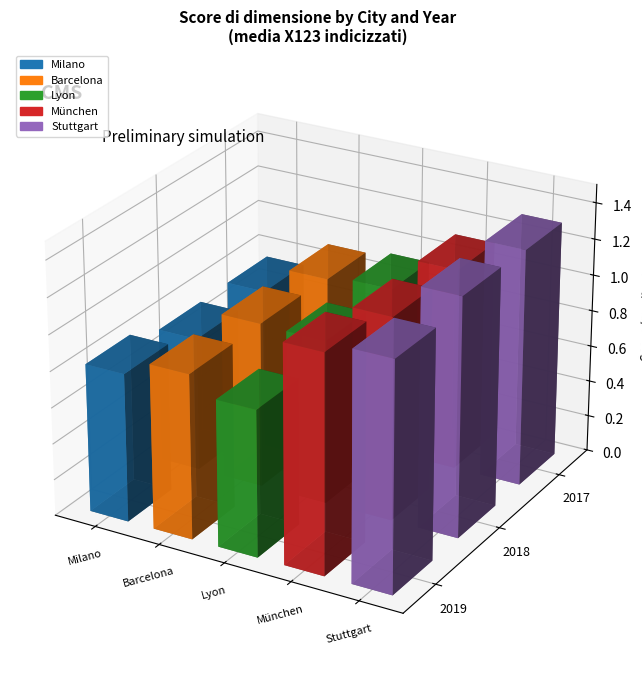

At 2018, list the series in order from smallest to largest.

Milano, Lyon, Barcelona, München, Stuttgart